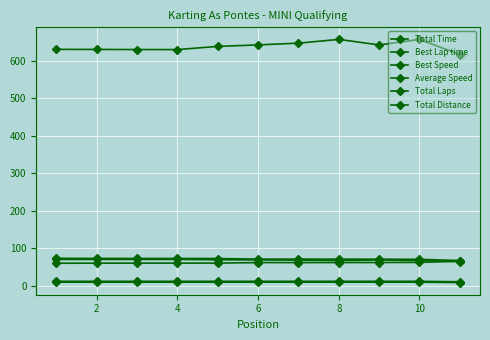

True or false: Total Laps and Total Distance cross at least once.

False